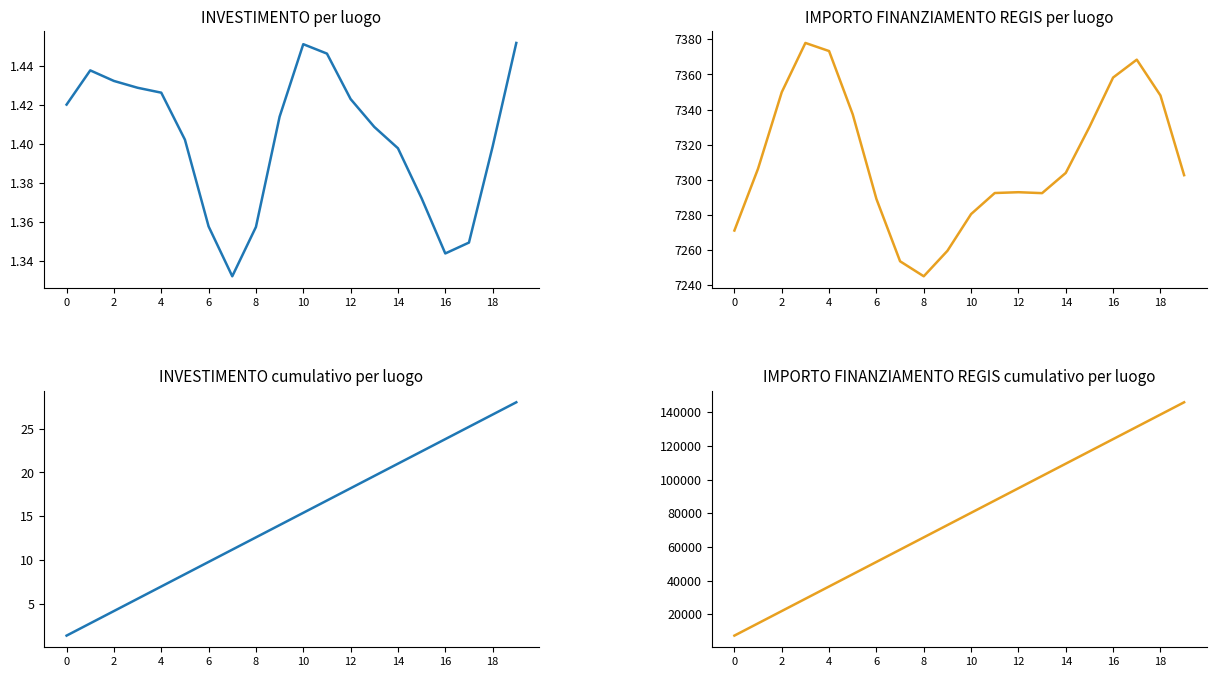

Is the value of INVESTIMENTO at 16 greater than the value of INVESTIMENTO (cumulativo) at 10?

No